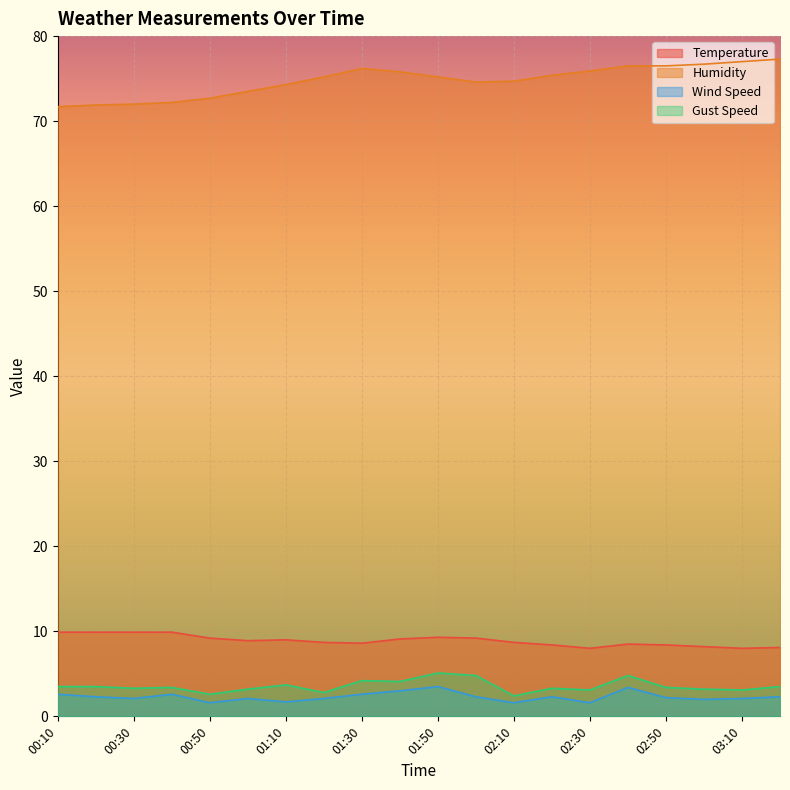

Which category has the highest value in the Temperature series?

00:10